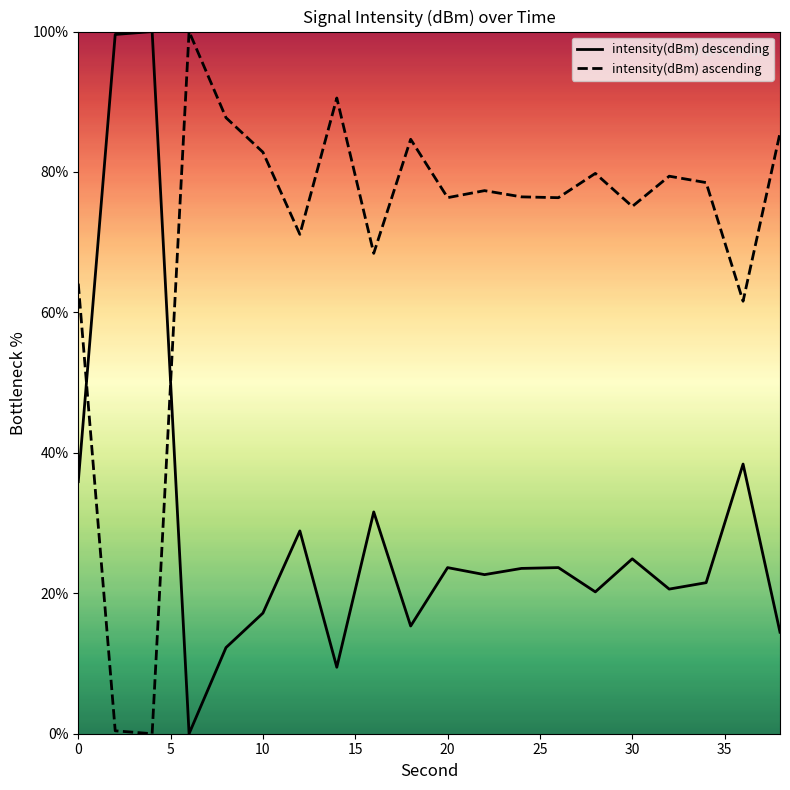

After their last crossing, which series has the higher values: intensity(dBm) ascending or intensity(dBm) descending?

intensity(dBm) ascending